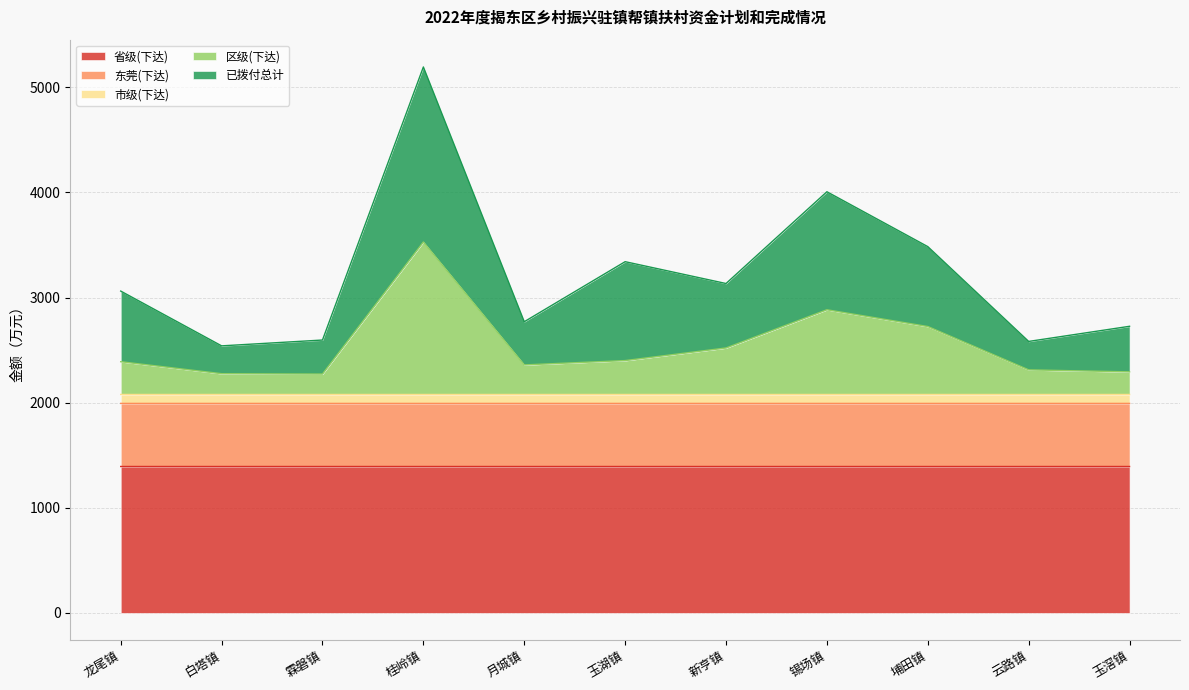

Is it true that 省级(下达) equals 1393.3 at 锡场镇?

True